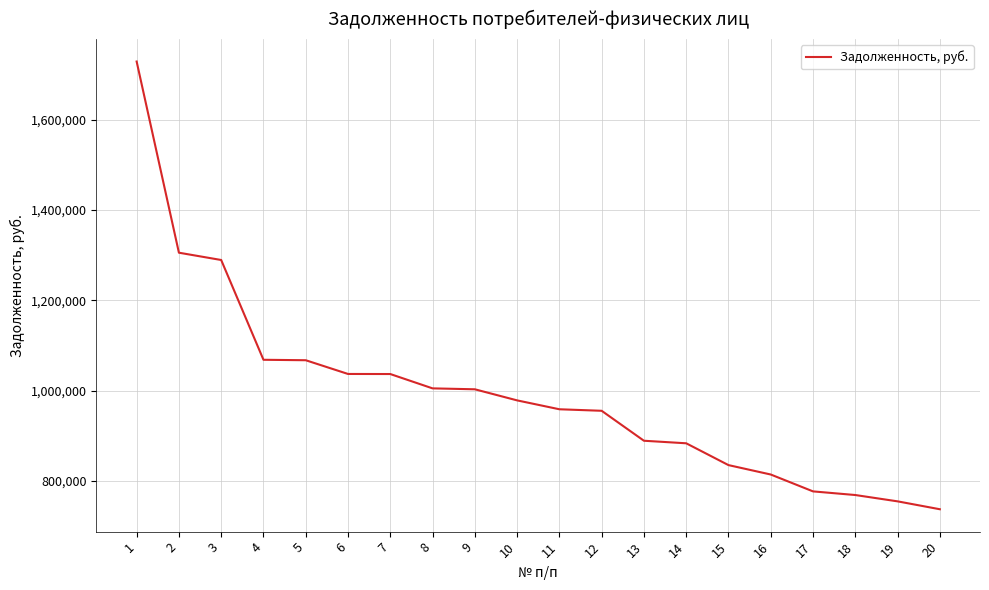

What is the ratio of the value at 17 to the value at 19?

1.0